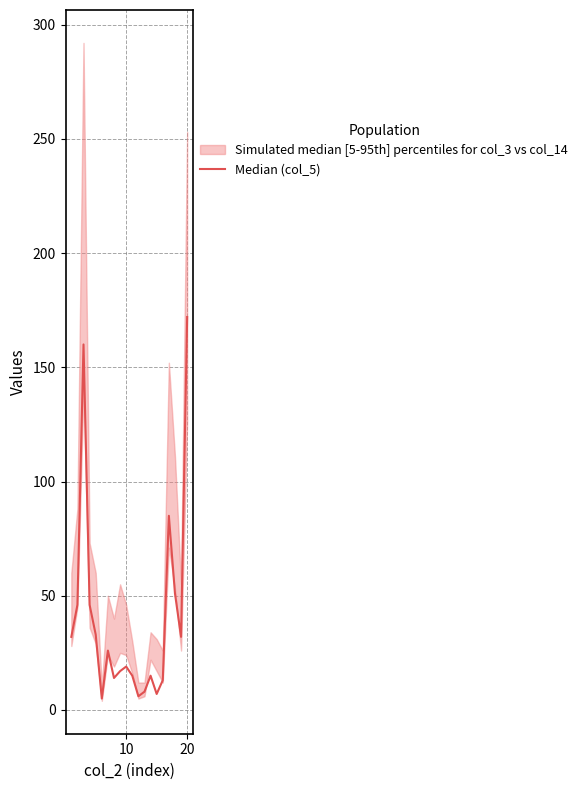

Count the number of values greater than 26.

9